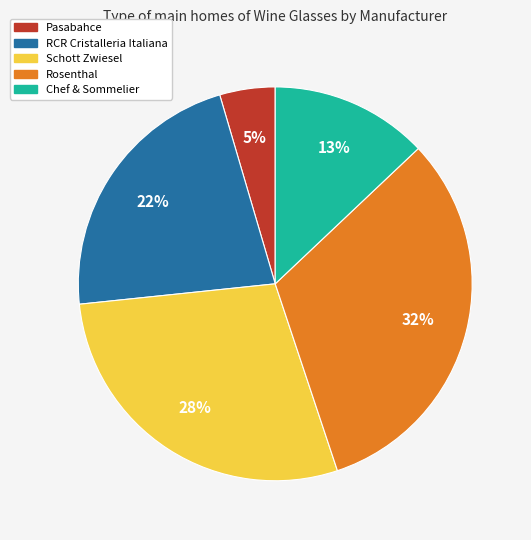

What percentage is the Chef & Sommelier slice, to the nearest percent?

13%